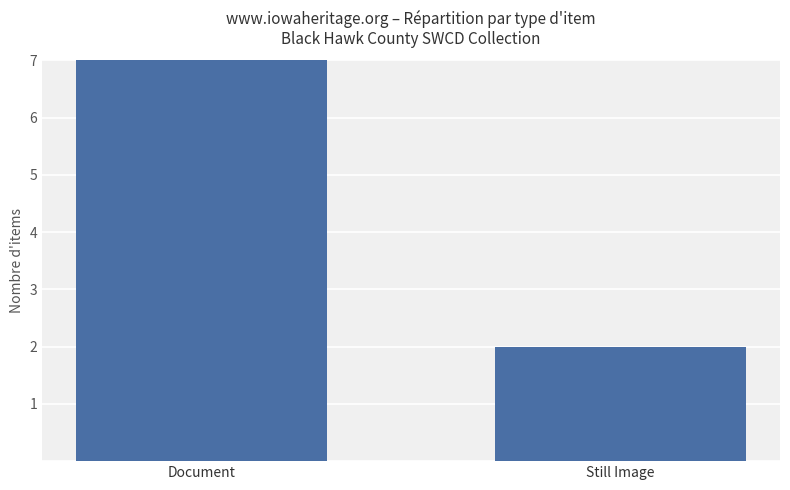

What is the label of the 2nd bar from the right?

Document